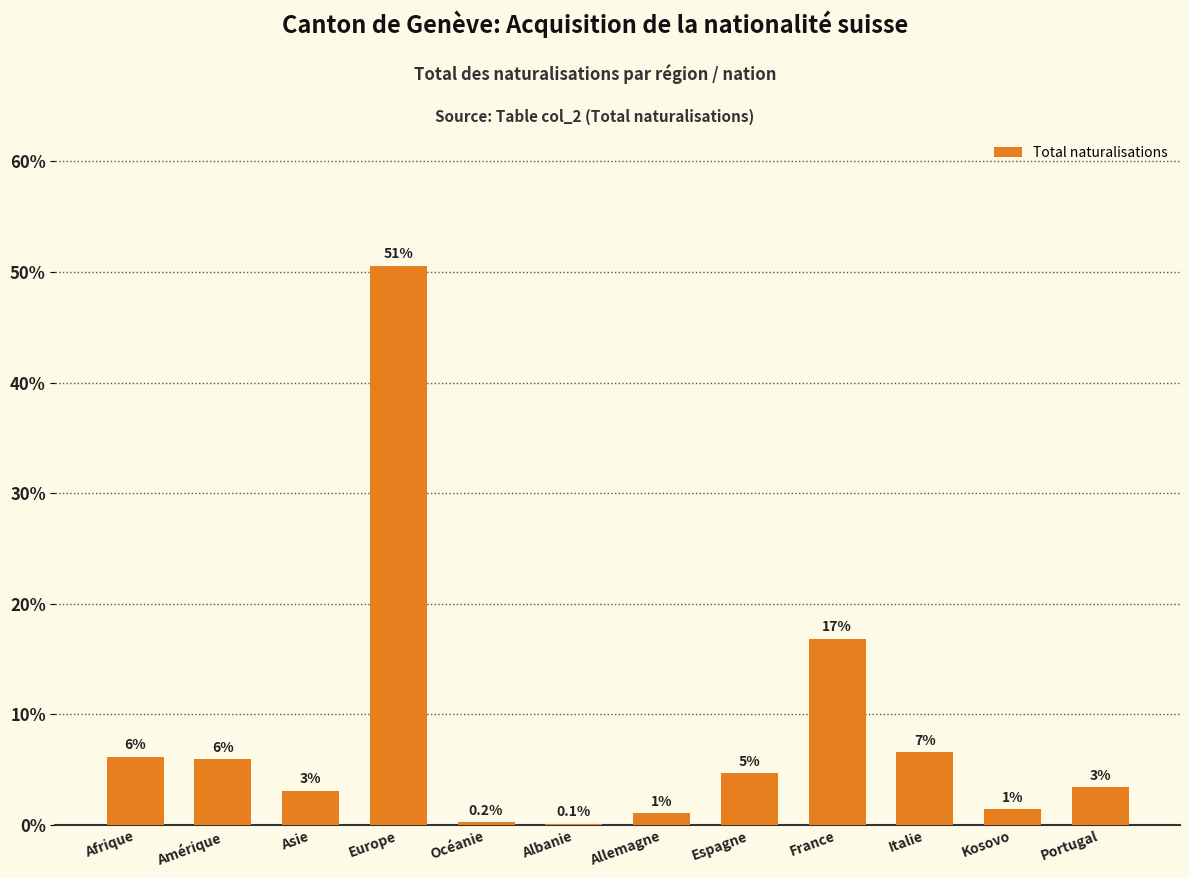

What is the label of the 7th bar from the left?

Allemagne